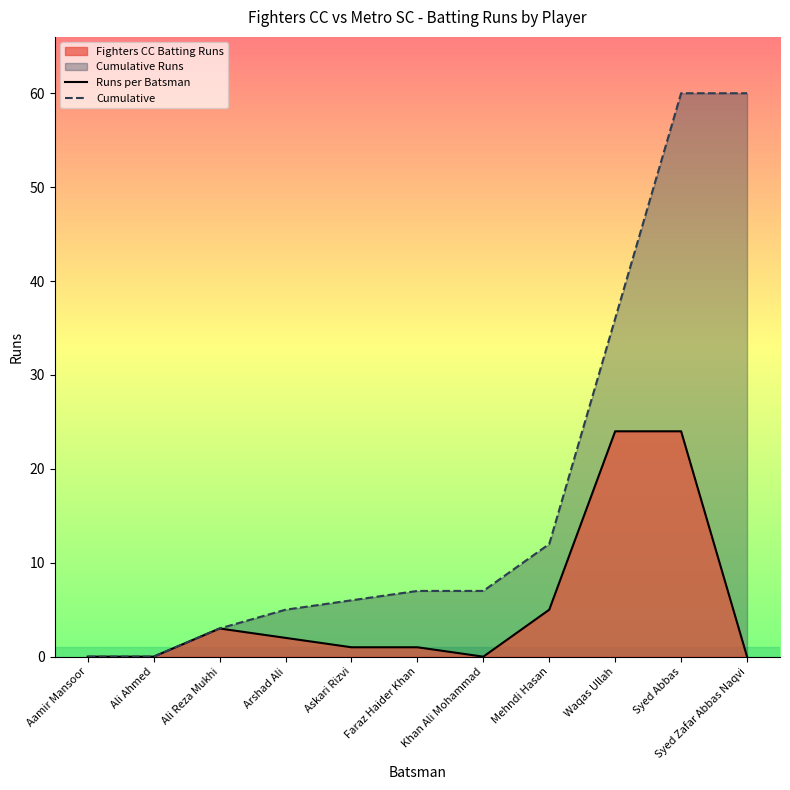

Rank the series at Arshad Ali from lowest to highest value.

Runs per Batsman, Cumulative